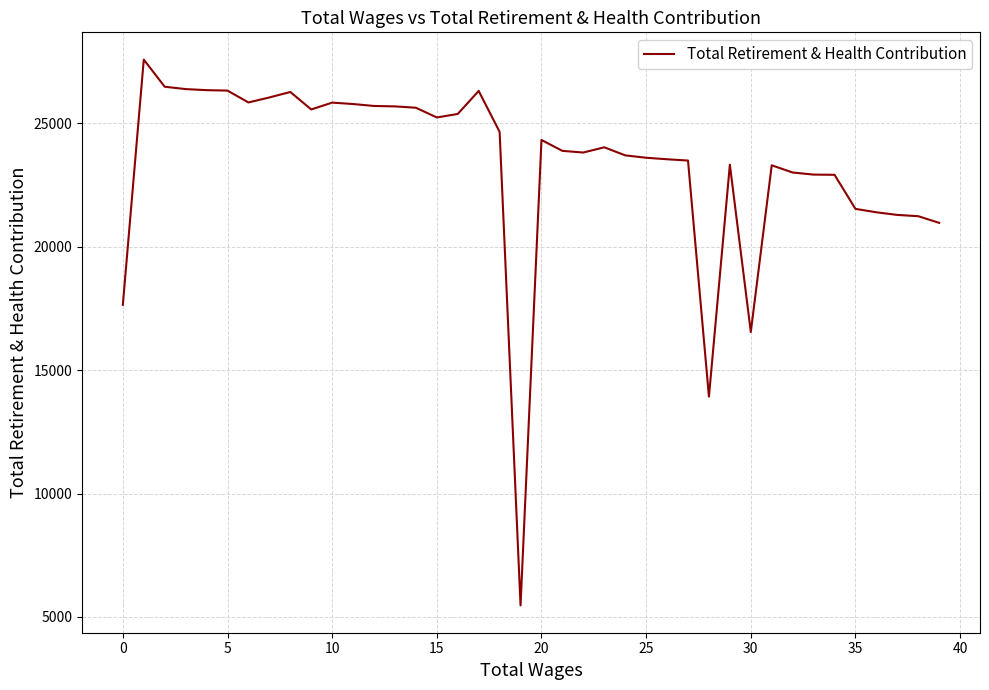

What is the difference between the maximum and minimum values?

22114